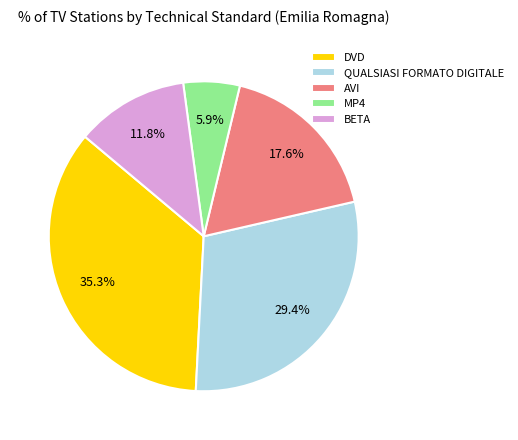

Is there any slice that represents more than half of the pie?

No